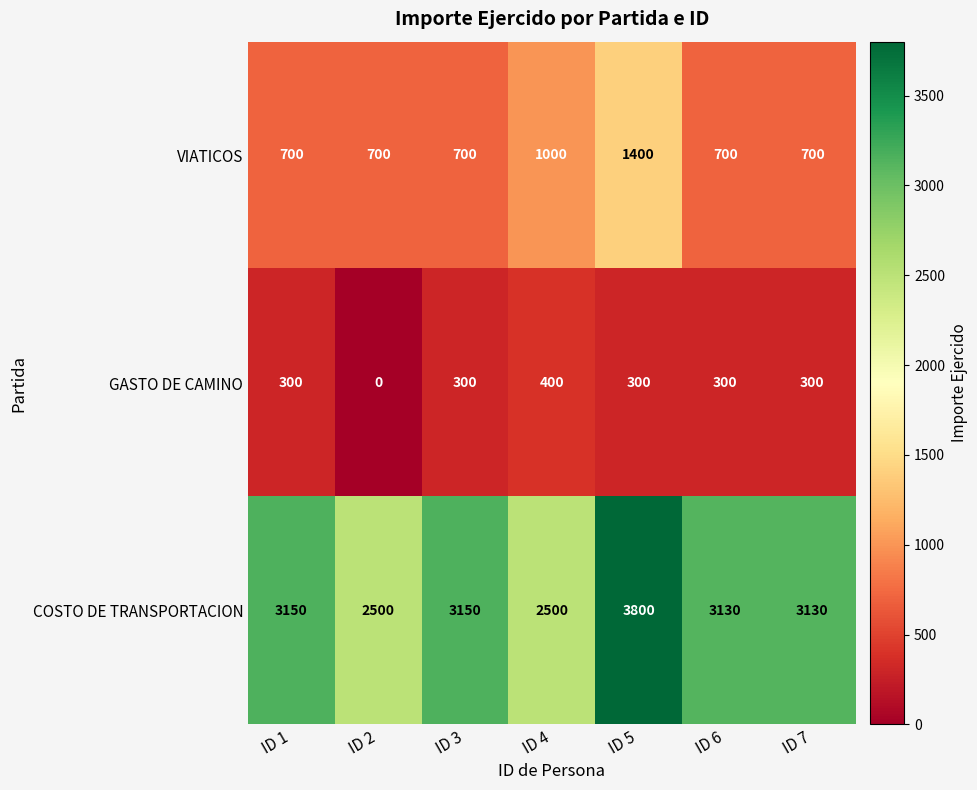

Between ID 1 and ID 5, which series saw the biggest shift?

VIATICOS